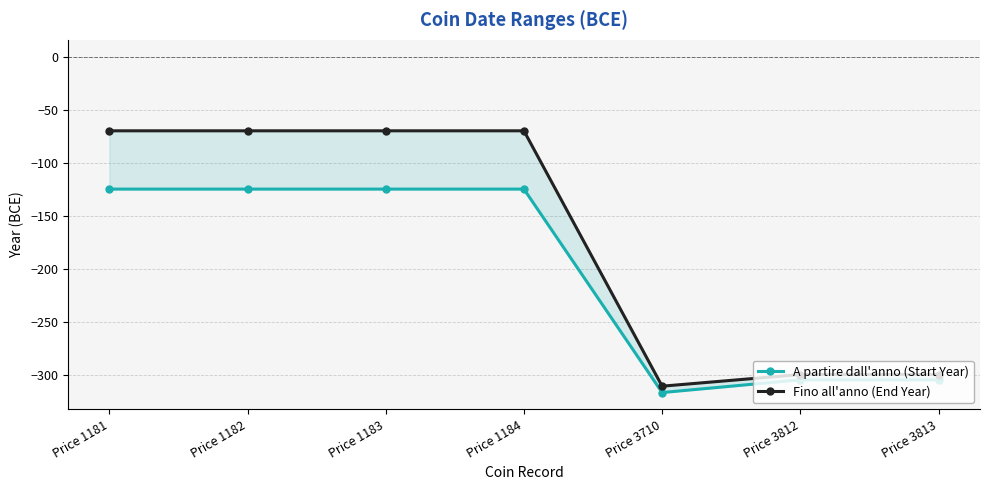

What is the maximum value shown in the chart?

-70